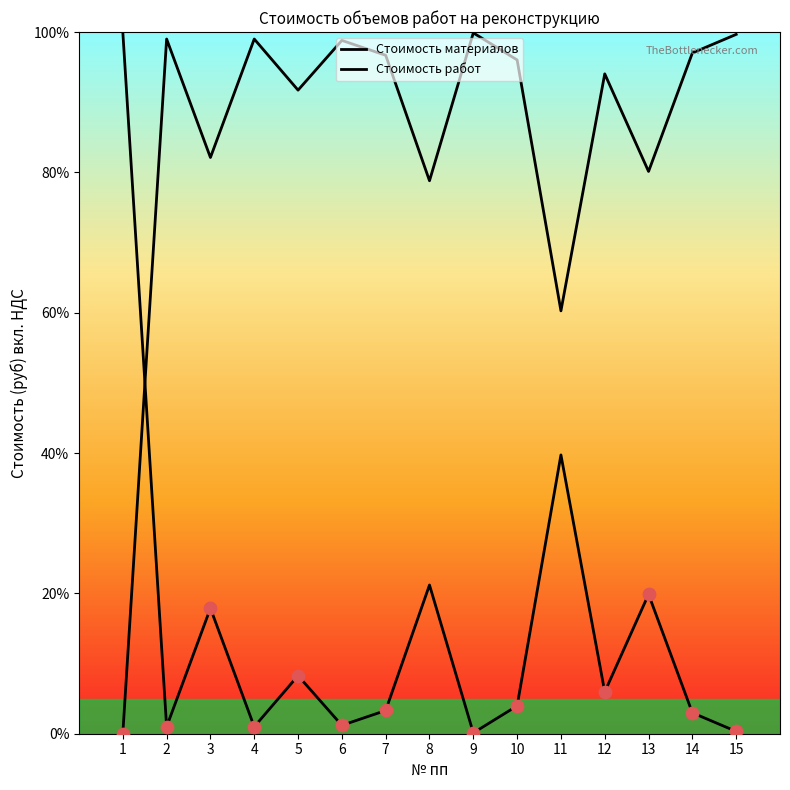

How many lines are shown in the chart?

2